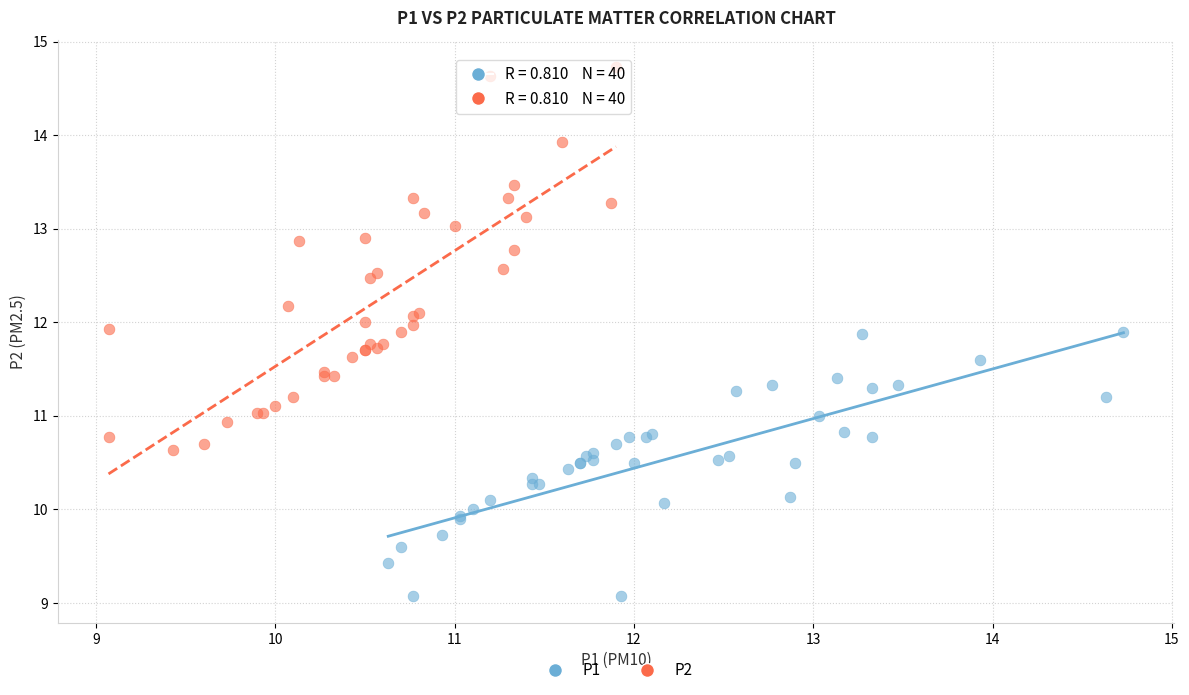

Which series contains the highest Y value?

P2